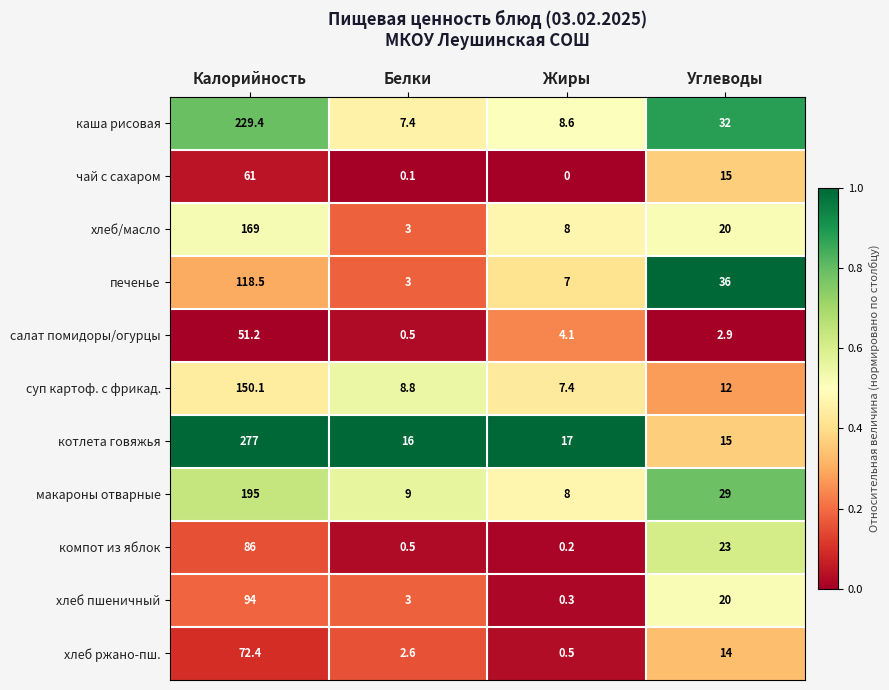

At which label does котлета говяжья reach its minimum?

Углеводы